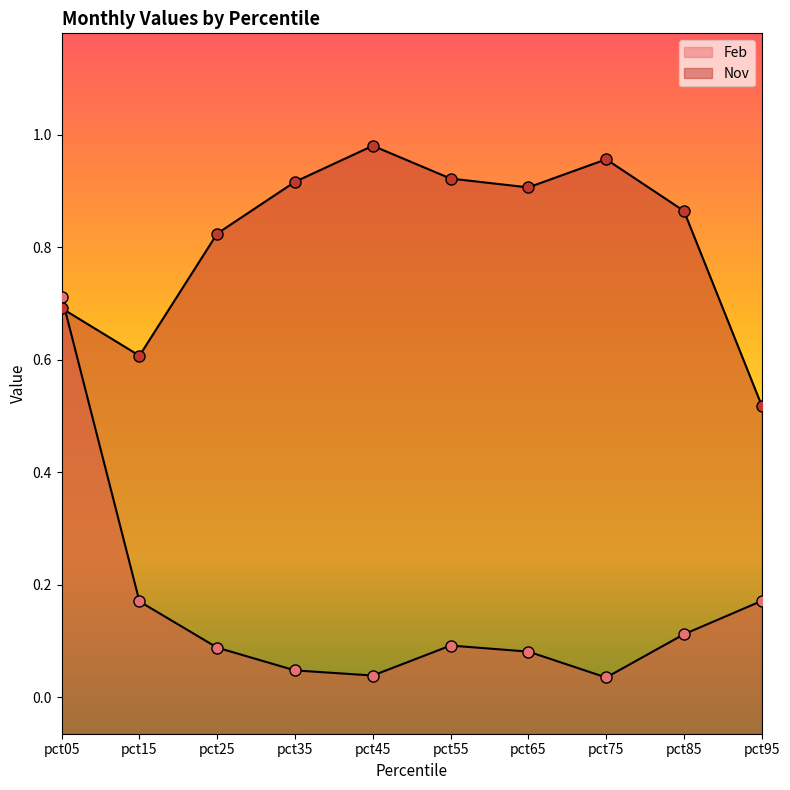

Reading right to left, transcribe all the data shown in this chart.

Feb: 0.2	0.1	0.0	0.1	0.1	0.0	0.0	0.1	0.2	0.7
Nov: 0.5	0.9	1.0	0.9	0.9	1.0	0.9	0.8	0.6	0.7